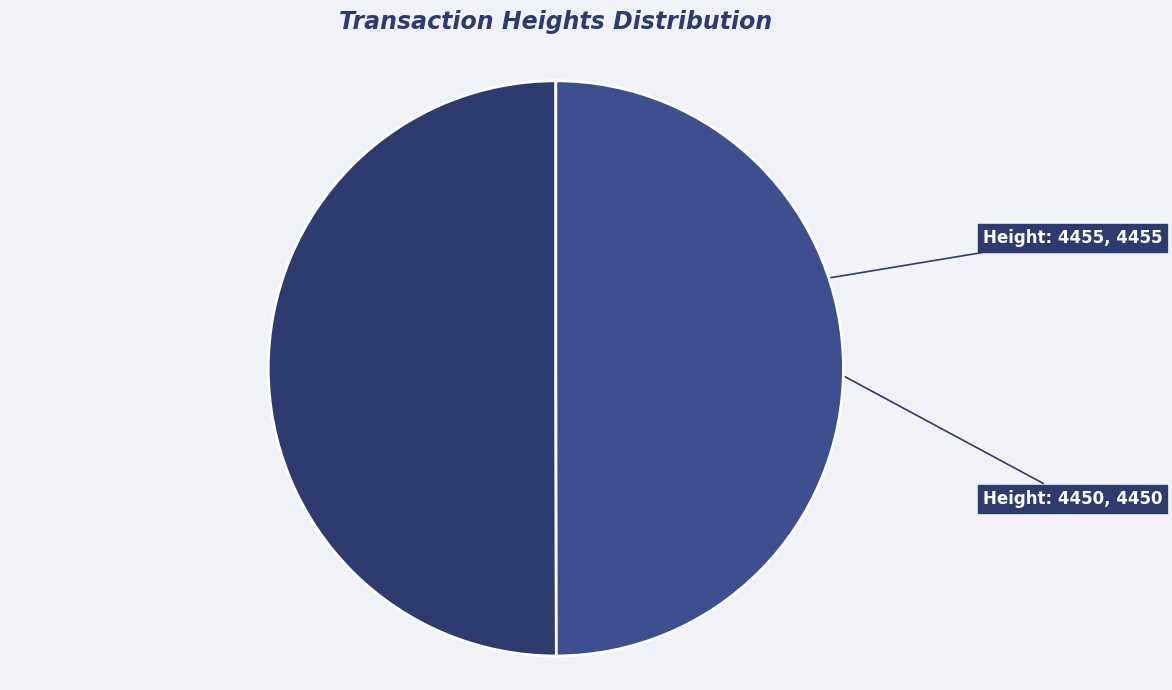

What is the ratio of the value at Height: 4455 to the value at Height: 4450?

1.0